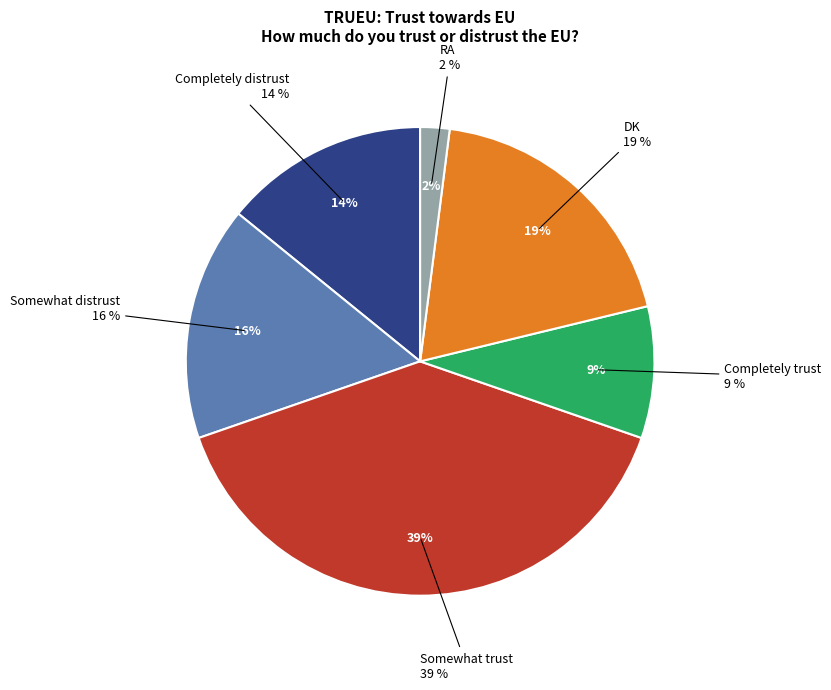

Is there any slice that represents more than half of the pie?

No